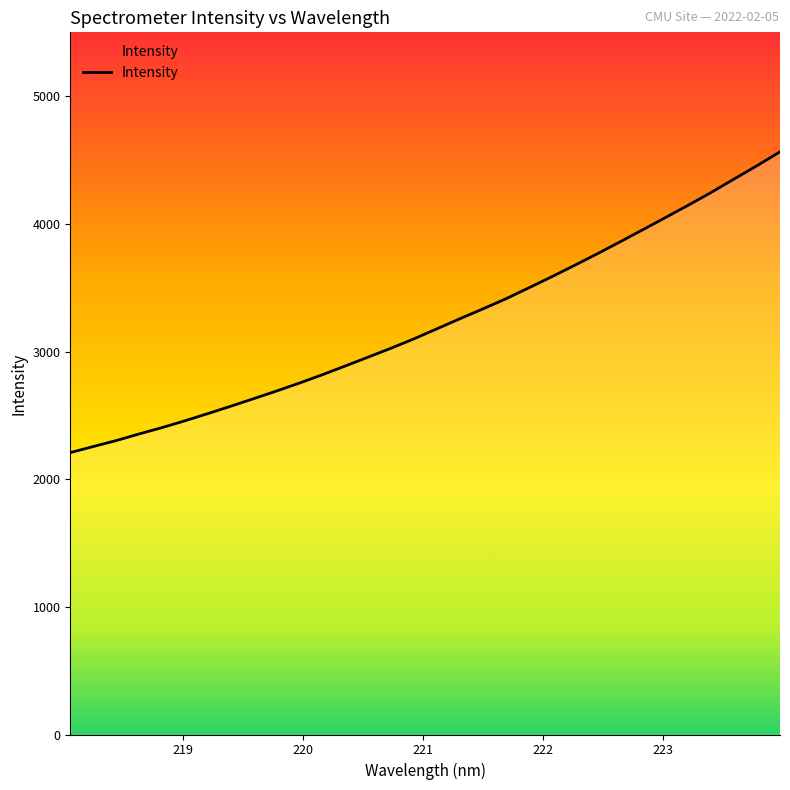

What is the smallest value displayed?

2208.0